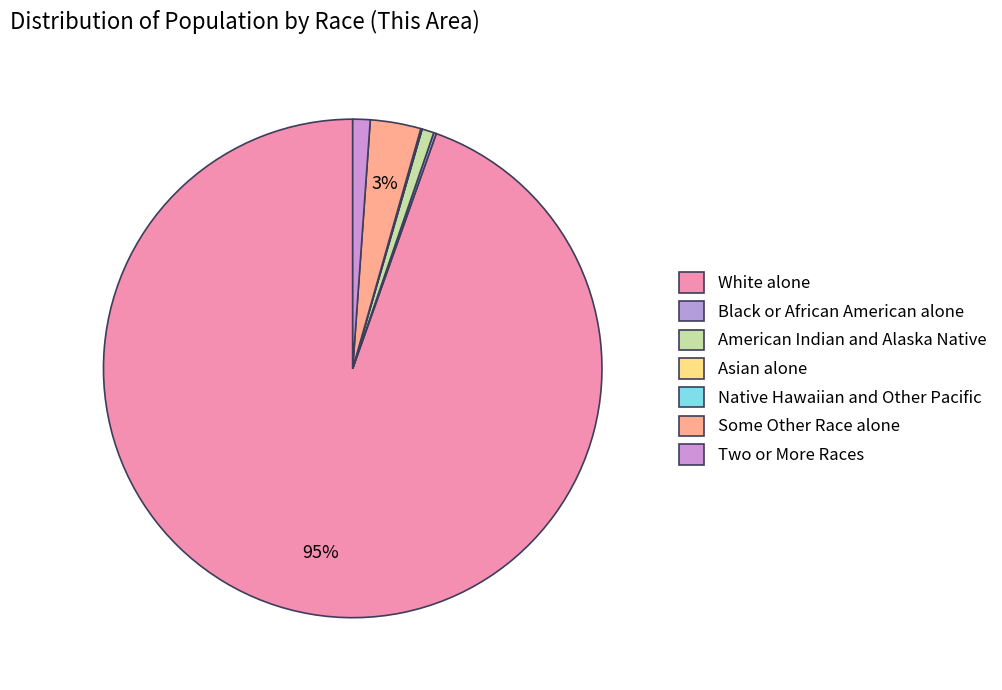

Does any single category account for the majority?

Yes